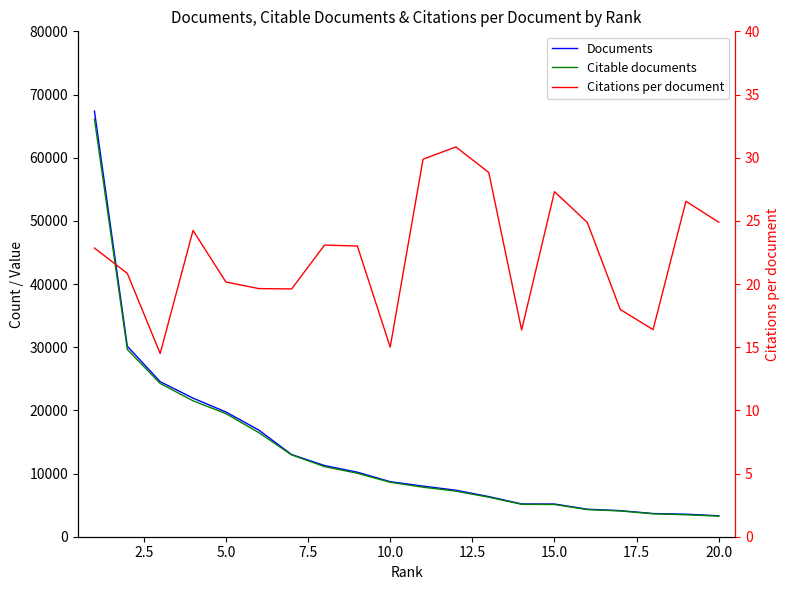

At how many categories does at least one series exceed 65231?

1